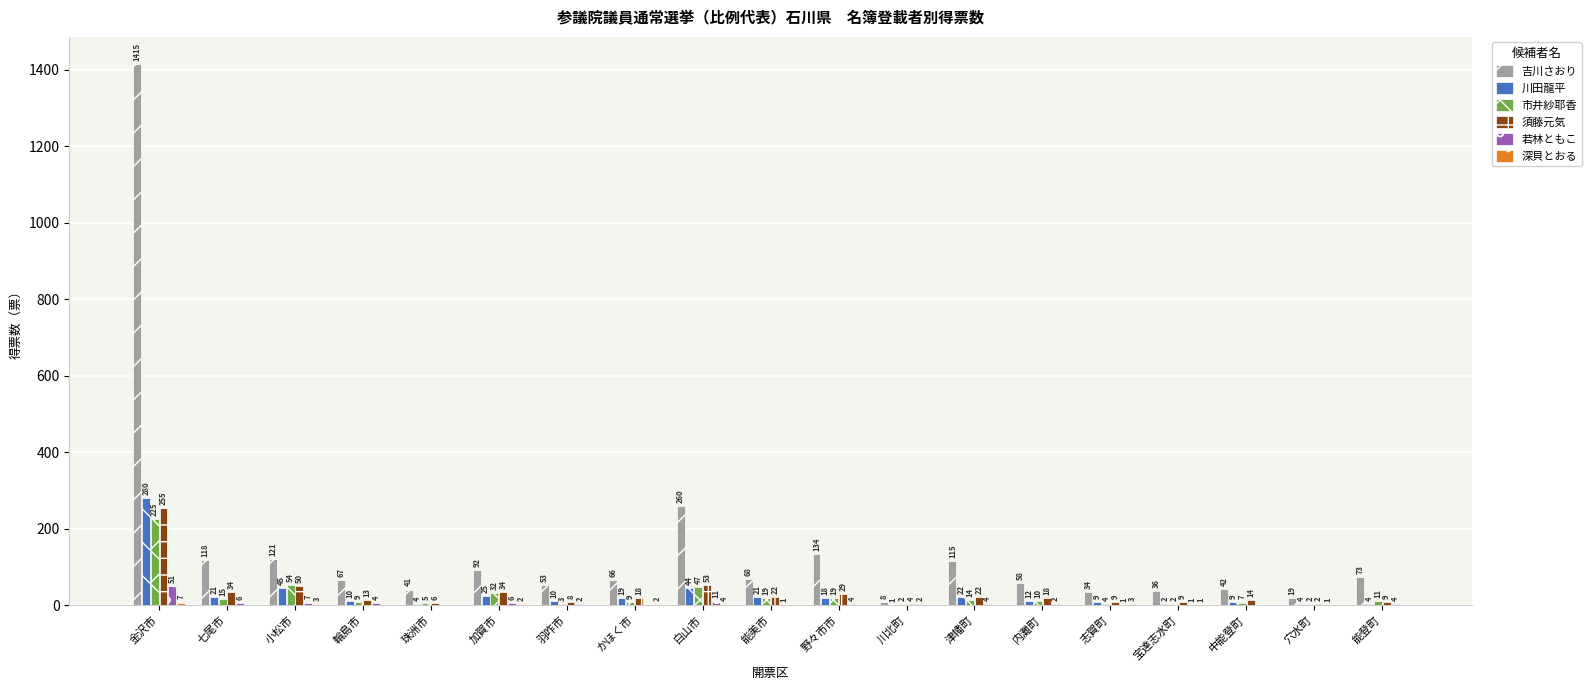

Between 内灘町 and 能登町, which series saw the biggest shift?

吉川さおり